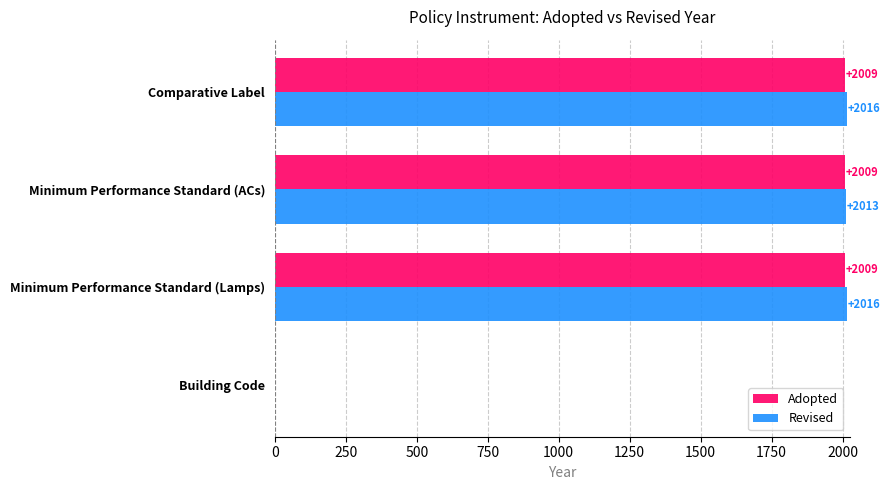

What is the total value across all series at Comparative Label?

4025